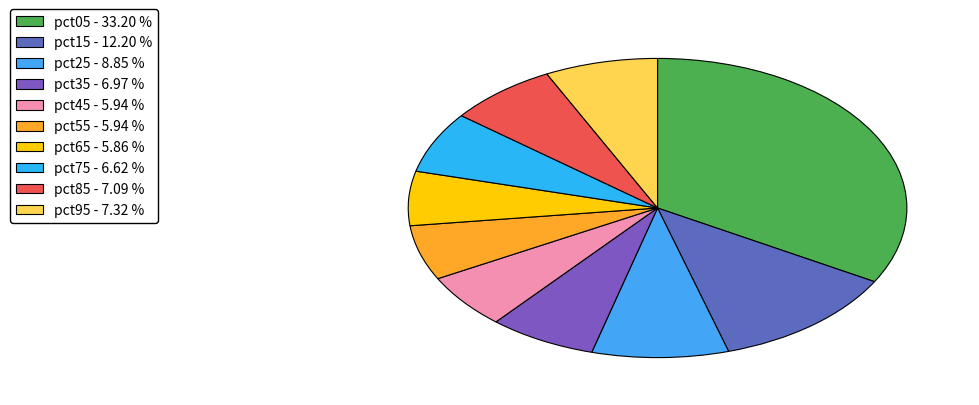

Which has a higher value, pct05 or pct85?

pct05